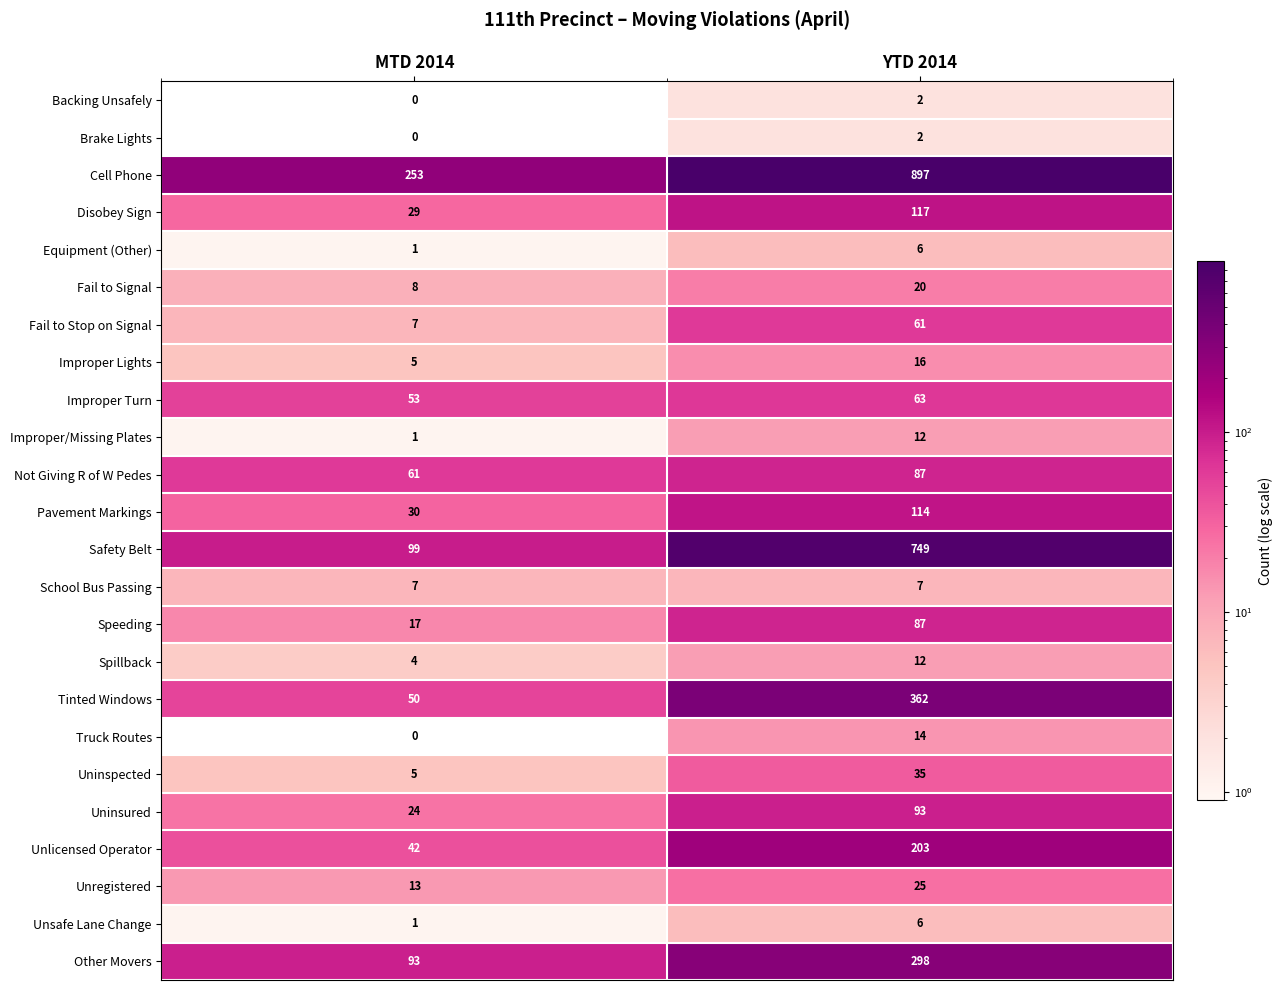

What is the total value across all series at MTD 2014?

803